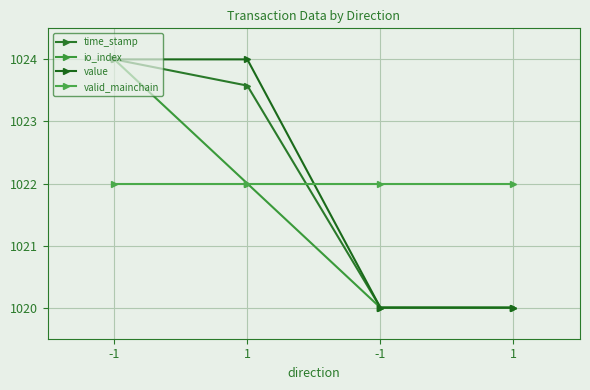

What is the spread (max minus min) of values at -1?

2.0